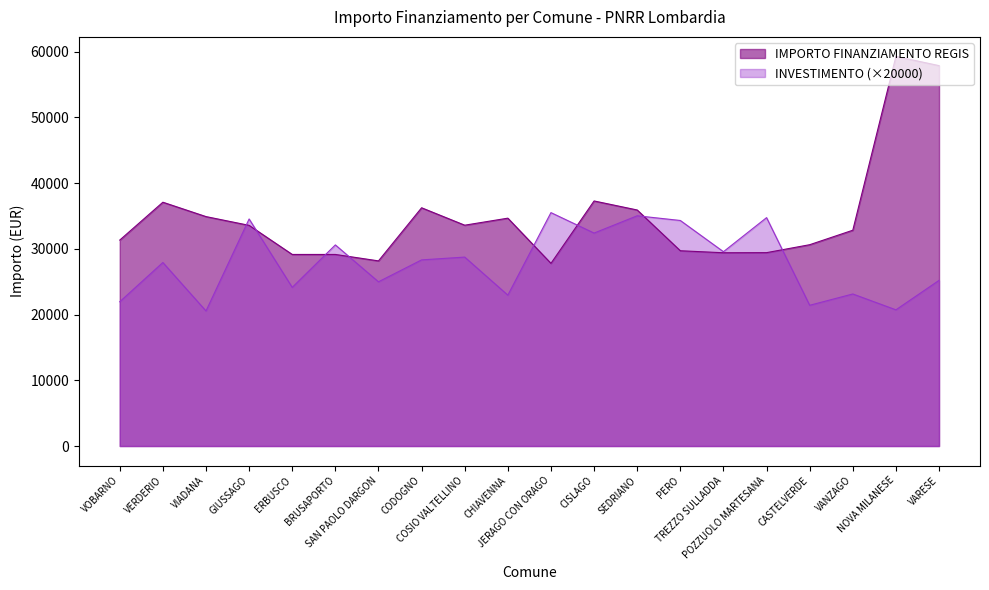

What are all the series names shown in the legend?

IMPORTO FINANZIAMENTO REGIS, INVESTIMENTO (×20000)